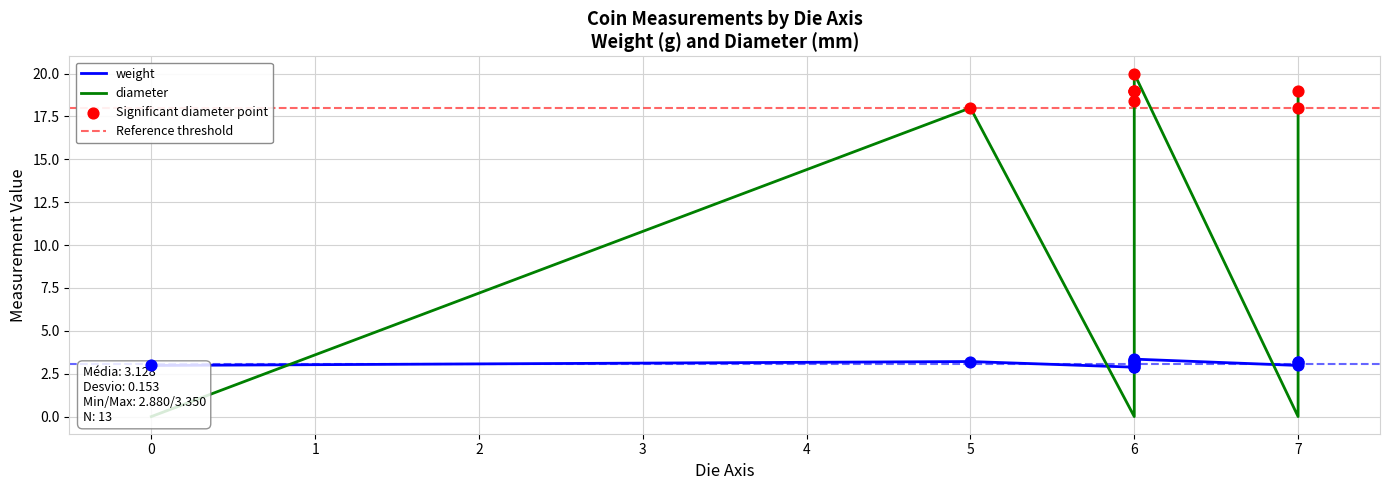

Which series has the largest Y range (max minus min)?

diameter